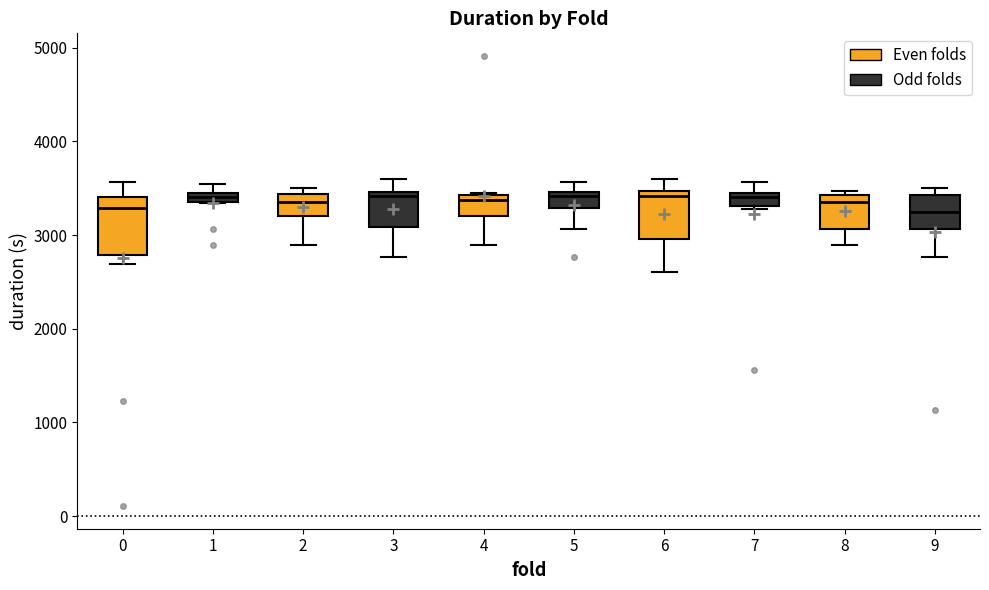

Which box is the tallest, from its lower edge to its upper edge?

0